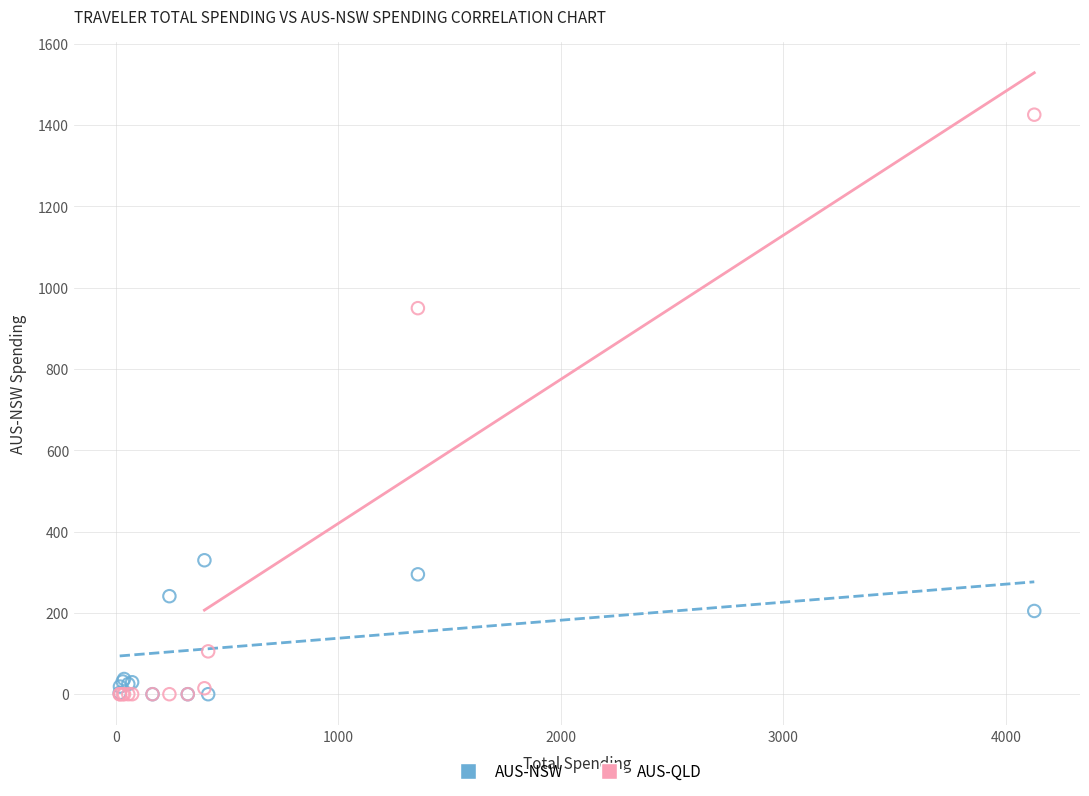

Across all series, what Y value is closest to 712?

949.6